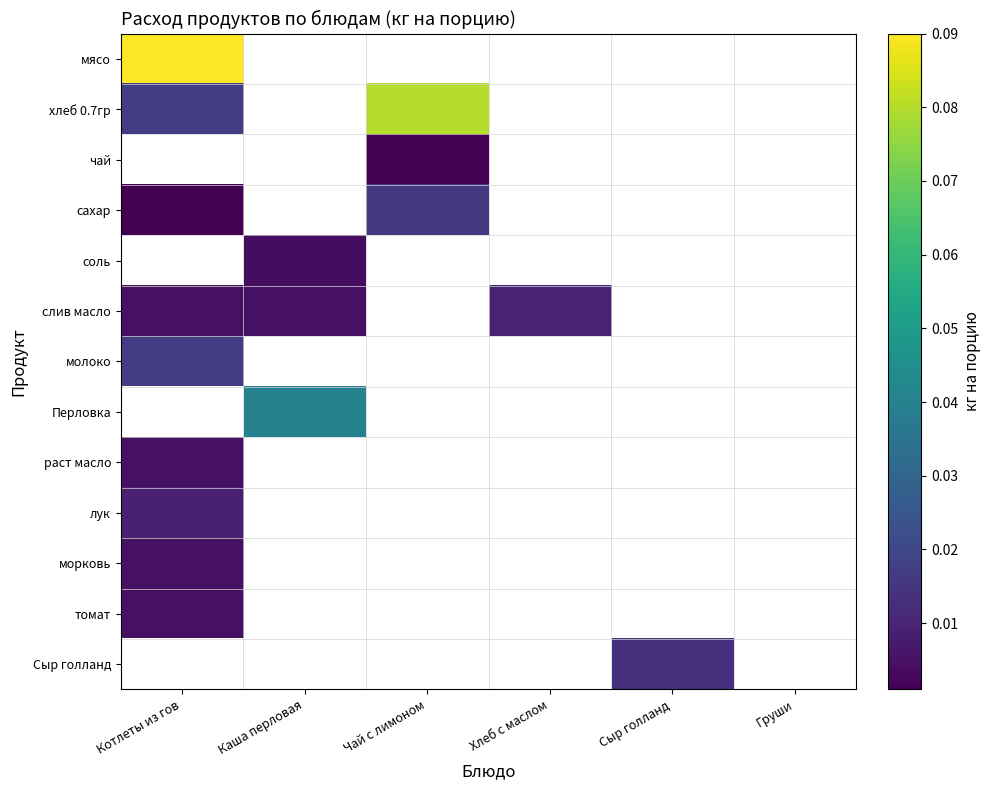

At Хлеб с маслом, list the series in order from smallest to largest.

мясо, хлеб 0.7гр, чай, сахар, соль, слив масло, молоко, Перловка, раст масло, лук, морковь, томат, Сыр голланд